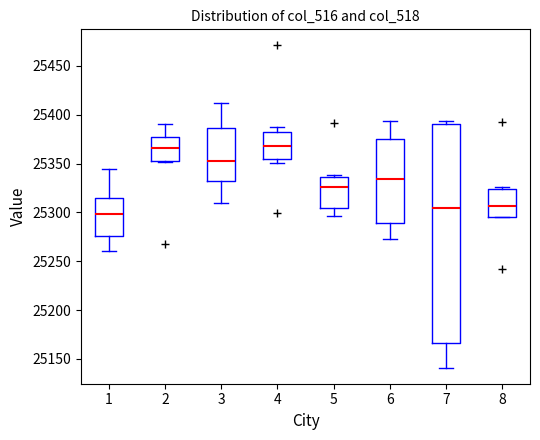

Reading left to right, read every box against the y-axis: the position of its median line, the range the box covers, and the ends of its whiskers. The values are not printed on the chart, so give them approximately, as read against the axis.

1: median 25300, box 25275 to 25315, whiskers 25260 to 25345
2: median 25365, box 25355 to 25375, whiskers 25350 to 25390
3: median 25355, box 25335 to 25385, whiskers 25310 to 25410
4: median 25370, box 25355 to 25380, whiskers 25350 to 25385
5: median 25325, box 25305 to 25335, whiskers 25295 to 25340
6: median 25335, box 25290 to 25375, whiskers 25275 to 25395
7: median 25305, box 25165 to 25390, whiskers 25140 to 25395
8: median 25305, box 25295 to 25325, whiskers 25295 to 25325 (just above the box's upper edge)